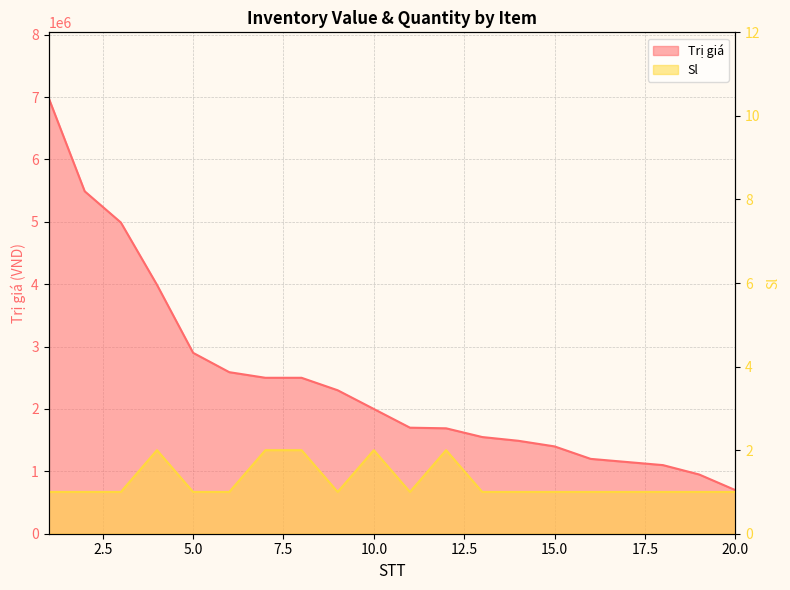

What is the difference between the maximum and minimum values in the Sl series?

1